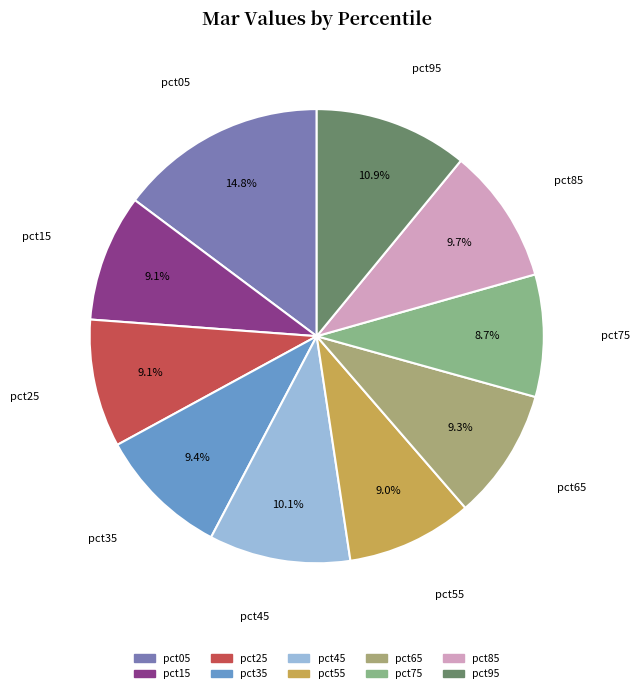

To the nearest percent, what is the difference between the largest and smallest slice percentages?

6%